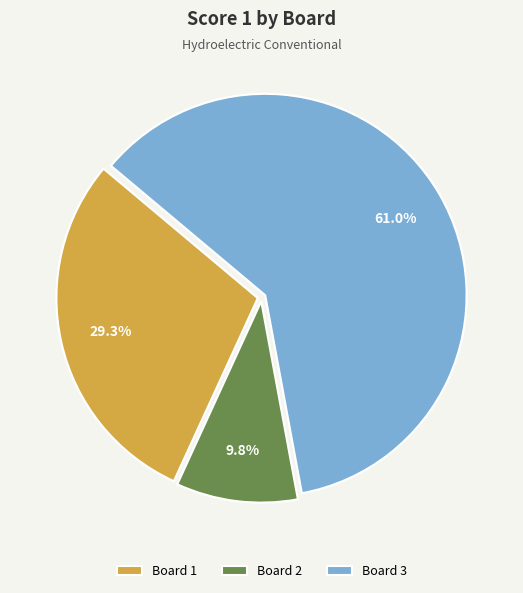

Rank the categories by value from highest to lowest.

Board 3, Board 1, Board 2